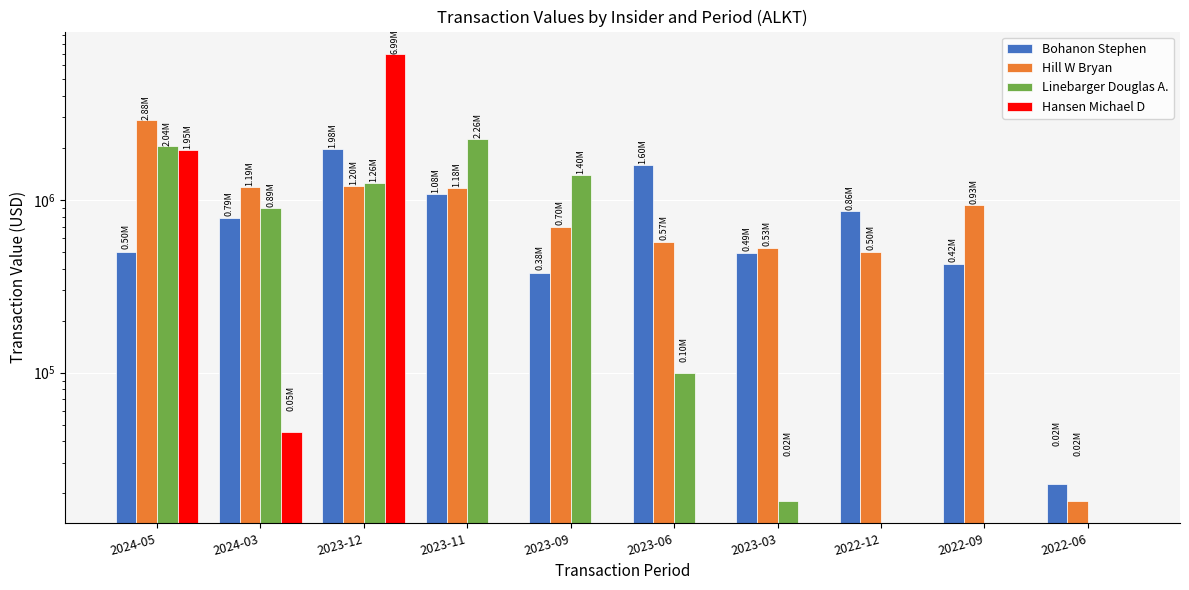

What is the total value across all series at 2024-03?

2914719